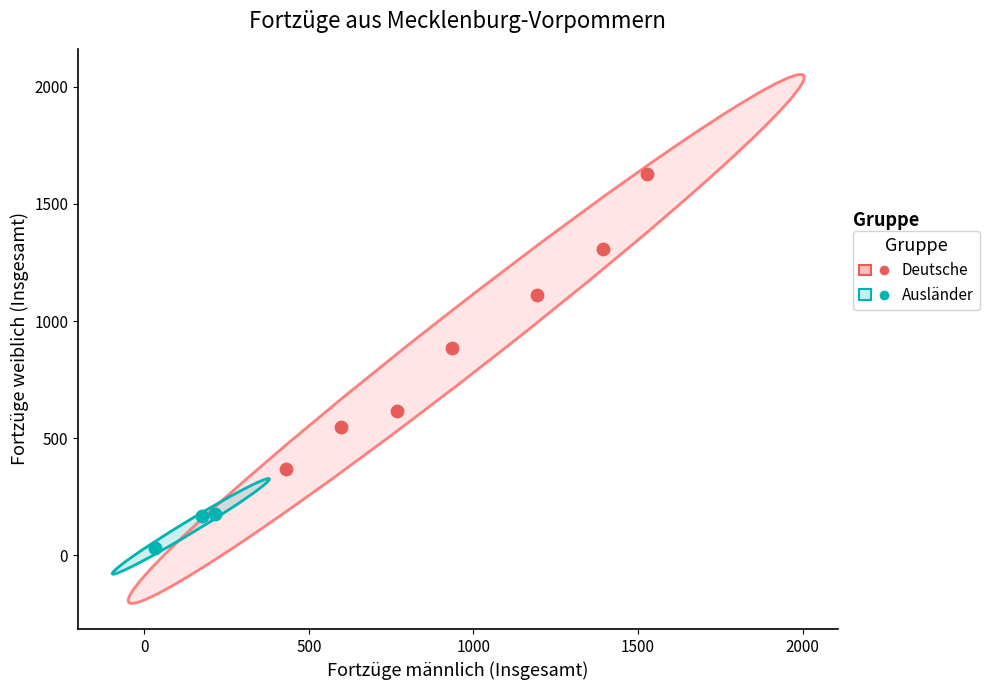

Which series has the largest Y range (max minus min)?

Deutsche